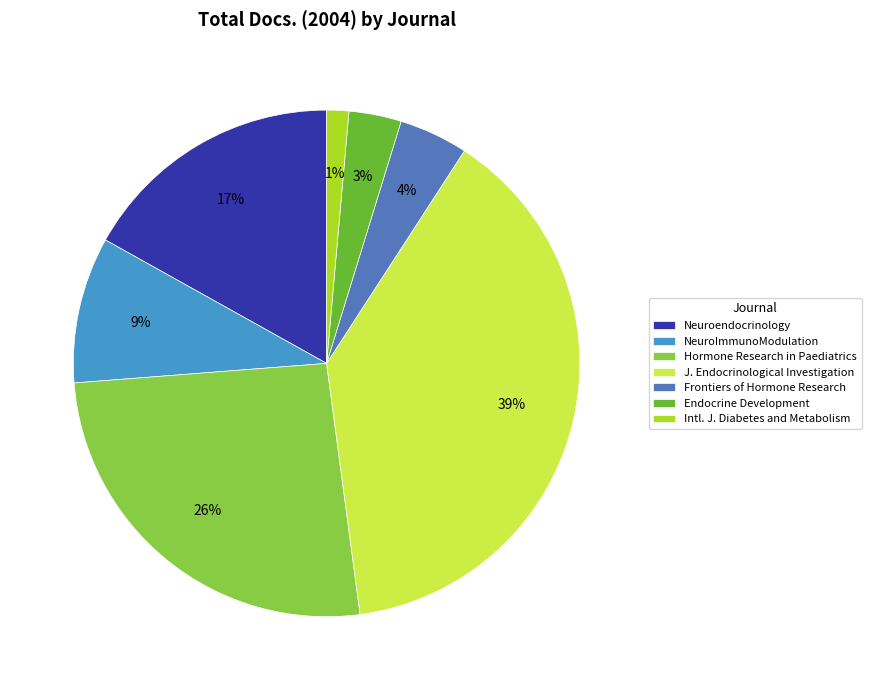

The Neuroendocrinology slice represents 4% of the pie. True or false?

False